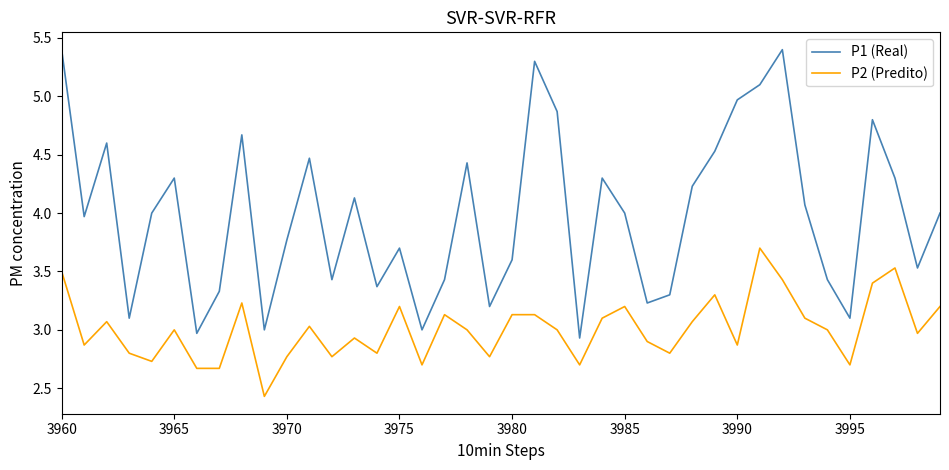

Does the chart display data point markers on the line(s)?

No